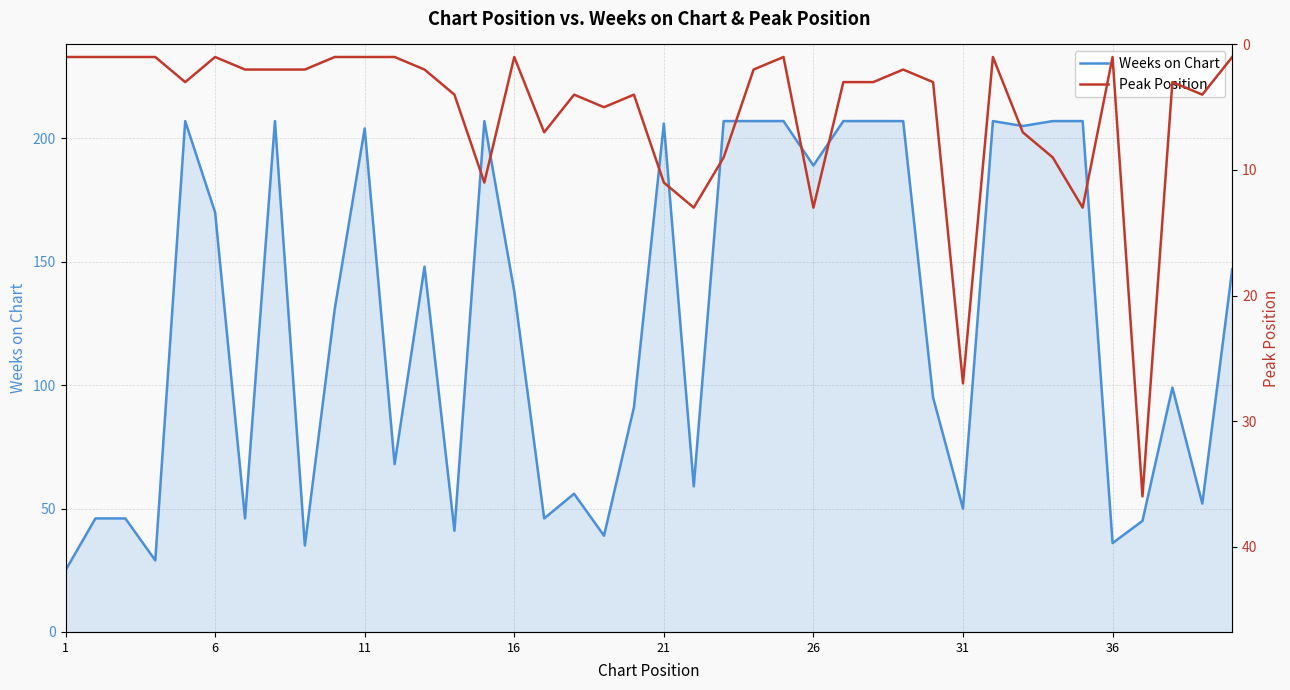

What is the minimum value for Weeks on Chart?

25